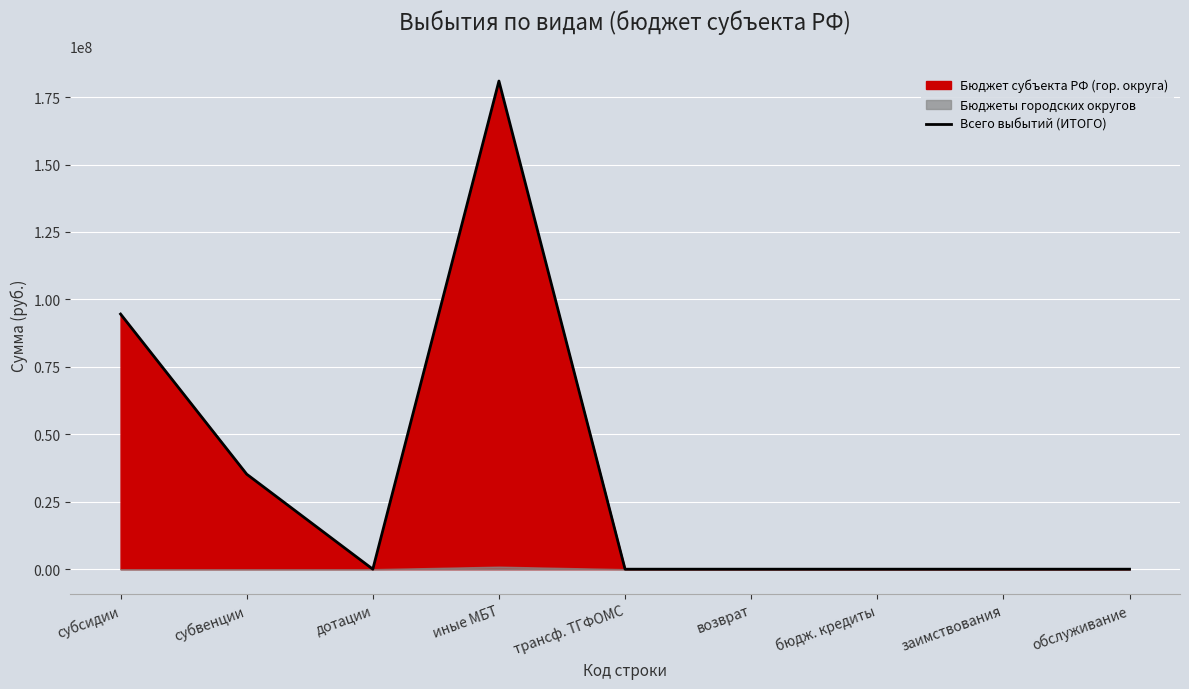

True or false: the data has more than 1 interior local peaks.

False